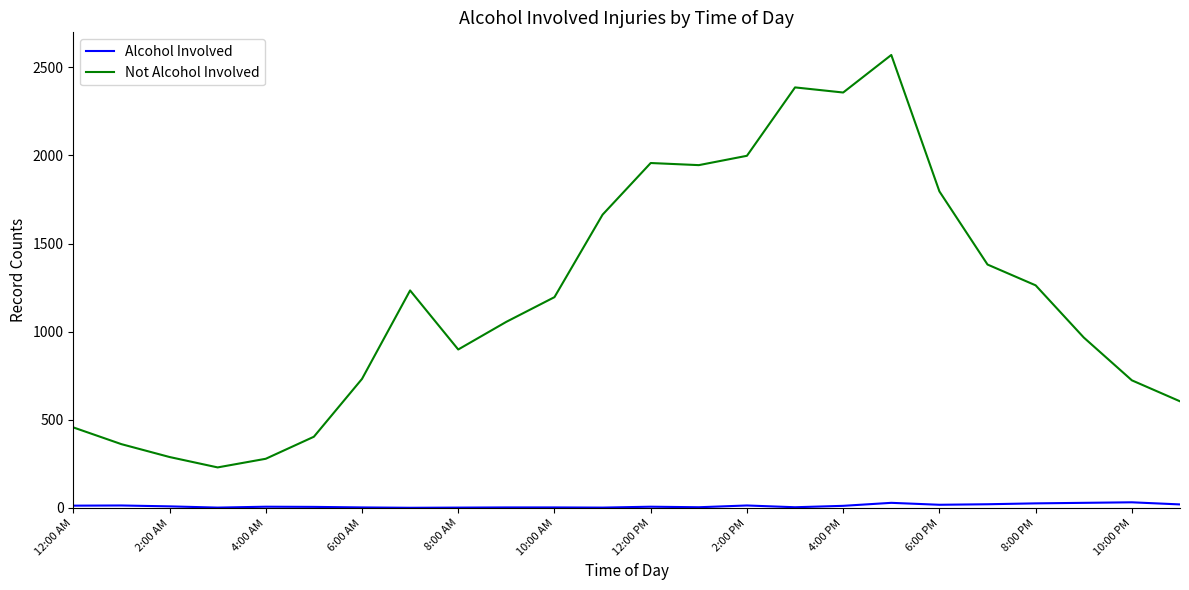

What are all the series names shown in the legend?

Alcohol Involved, Not Alcohol Involved